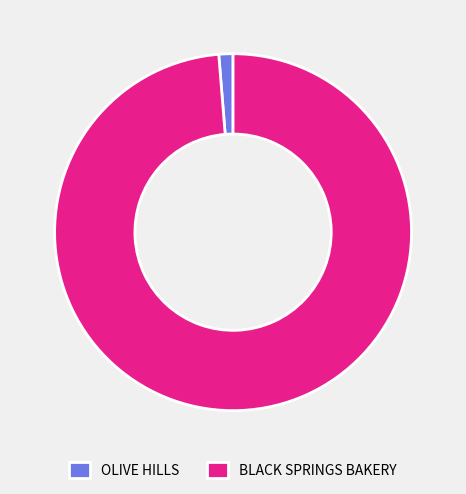

Rank the categories by value from lowest to highest.

OLIVE HILLS, BLACK SPRINGS BAKERY